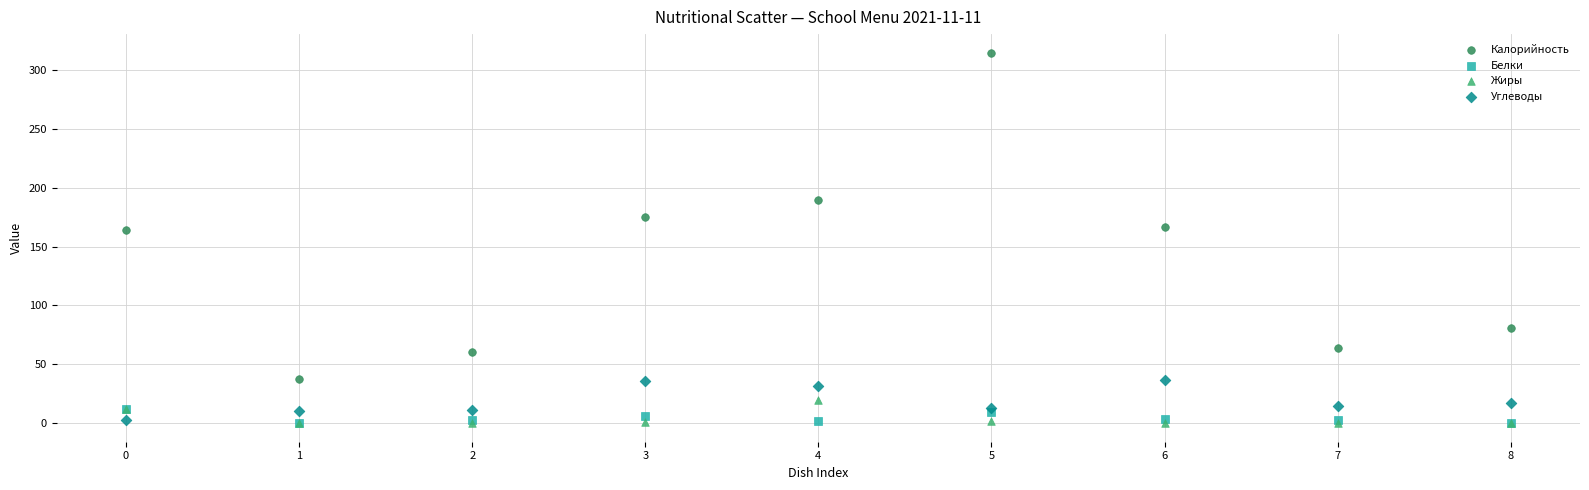

What are all the series names shown in the legend?

Калорийность, Белки, Жиры, Углеводы